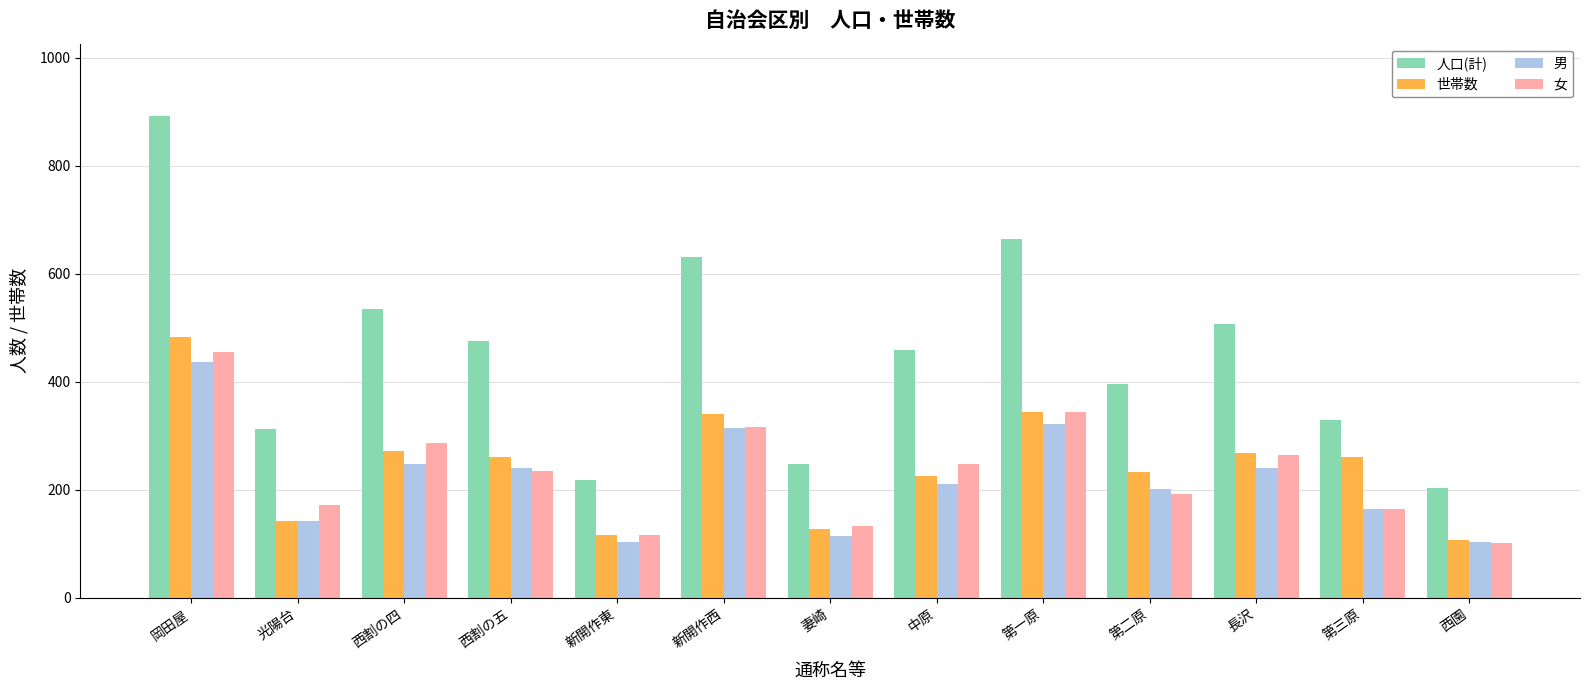

Which series has the largest range (max minus min)?

人口(計)